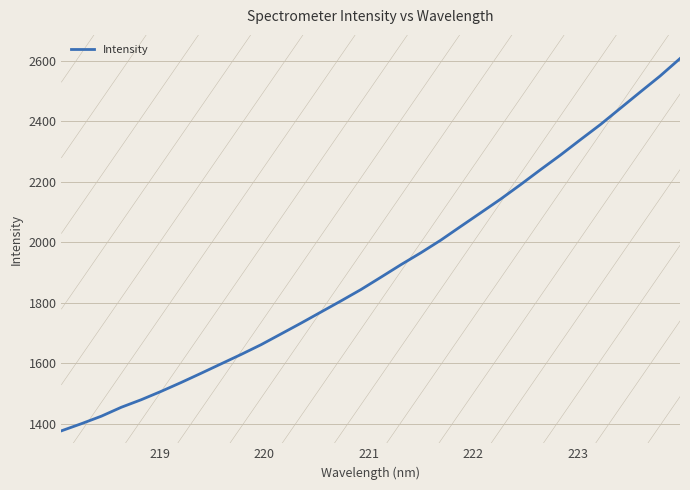

True or false: there are more than 1 points higher than both neighbors.

False